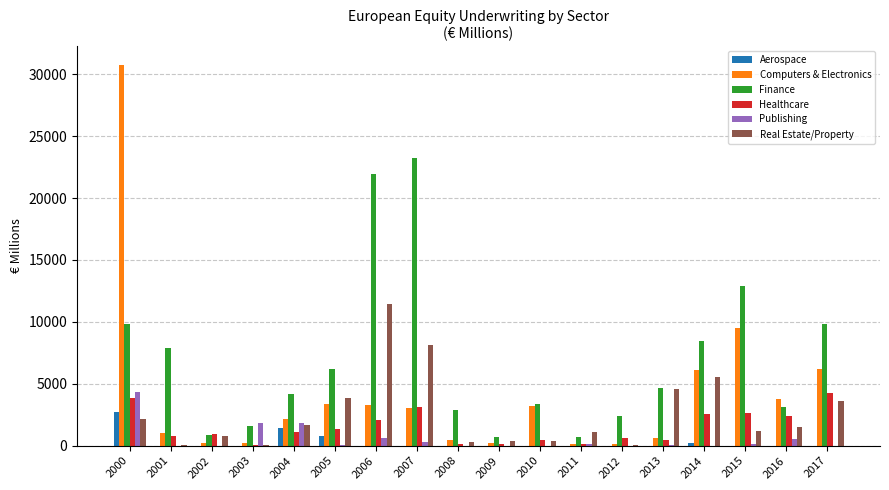

Where is Computers & Electronics nearest to the value 15418?

2015